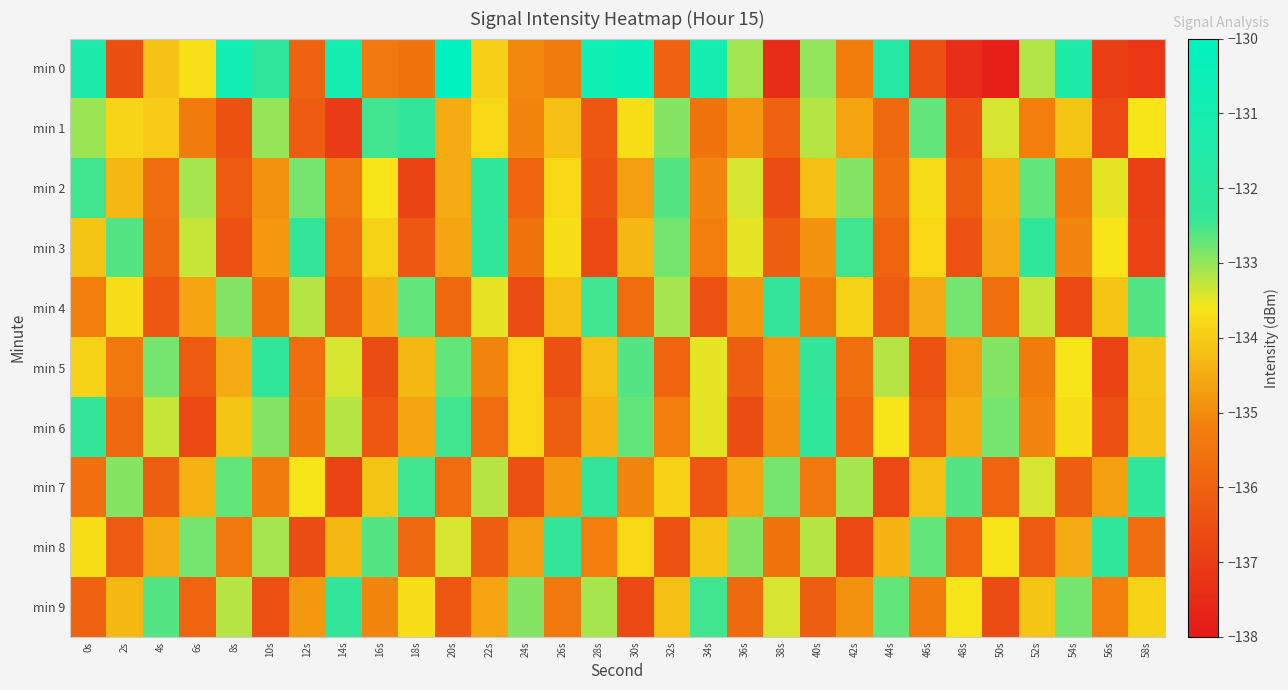

Which series has the largest total across all categories?

min 0